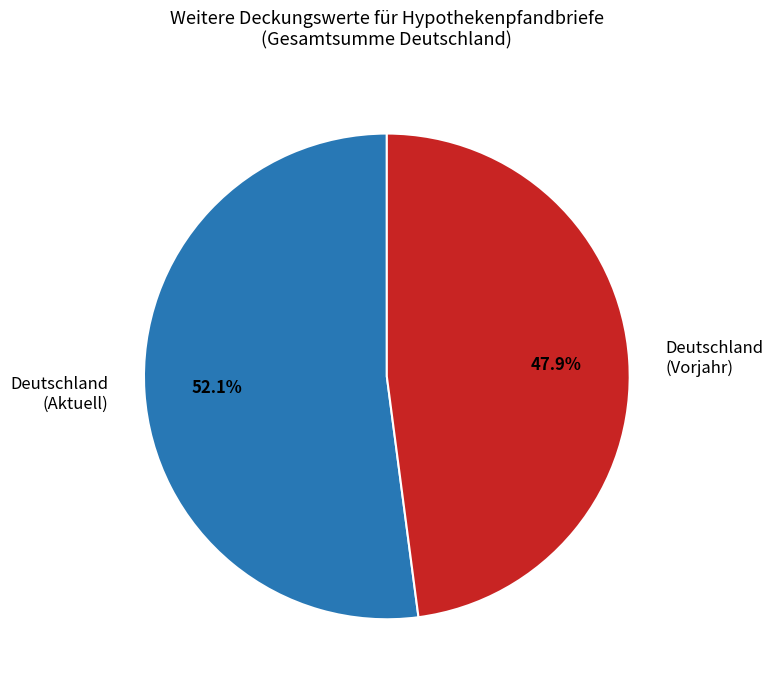

Which slice is the largest?

Deutschland (Aktuell)